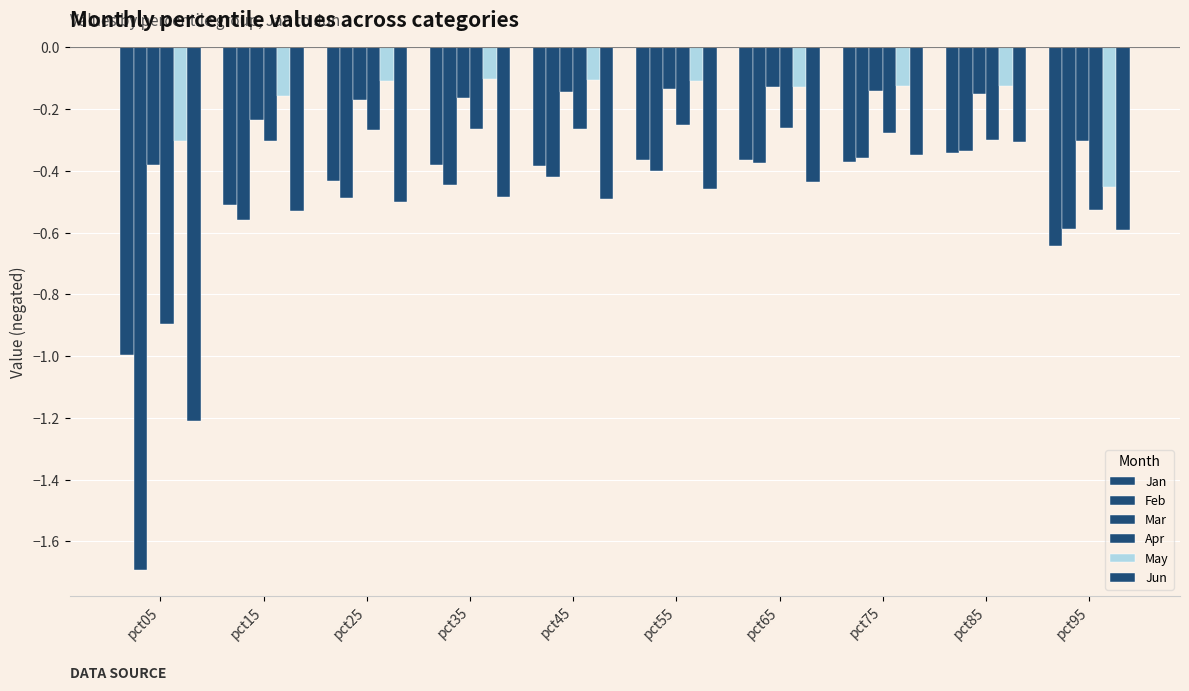

Does the chart contain any negative values?

Yes